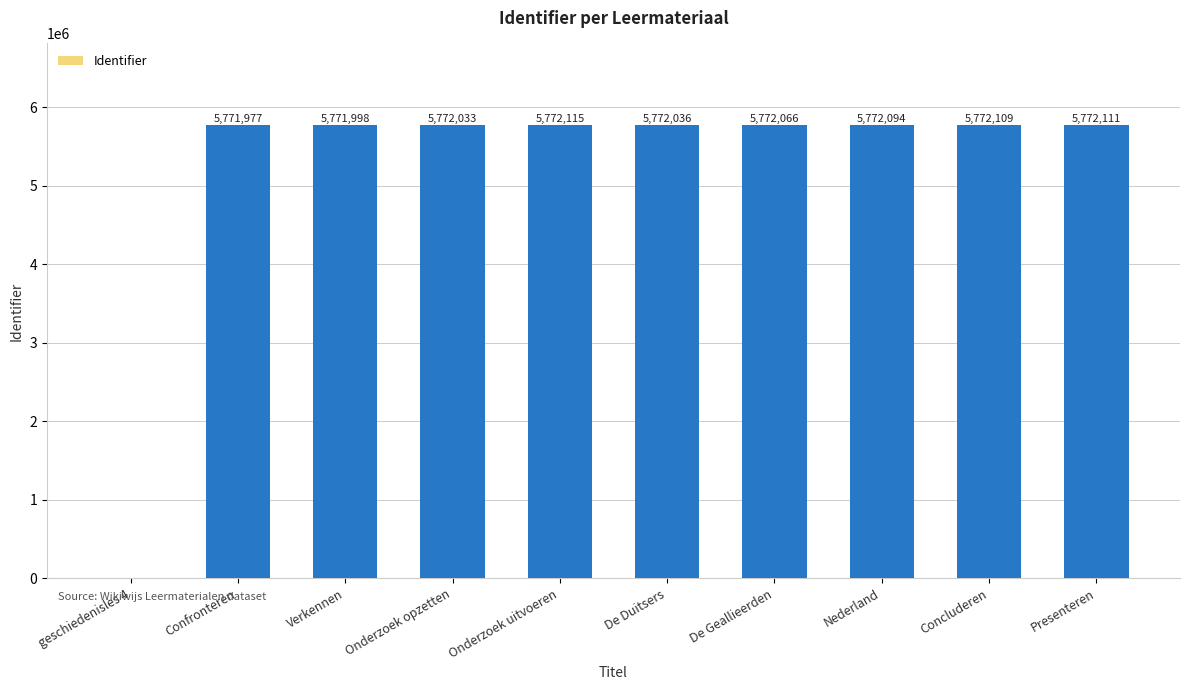

Which category has the highest value across all series?

Onderzoek uitvoeren